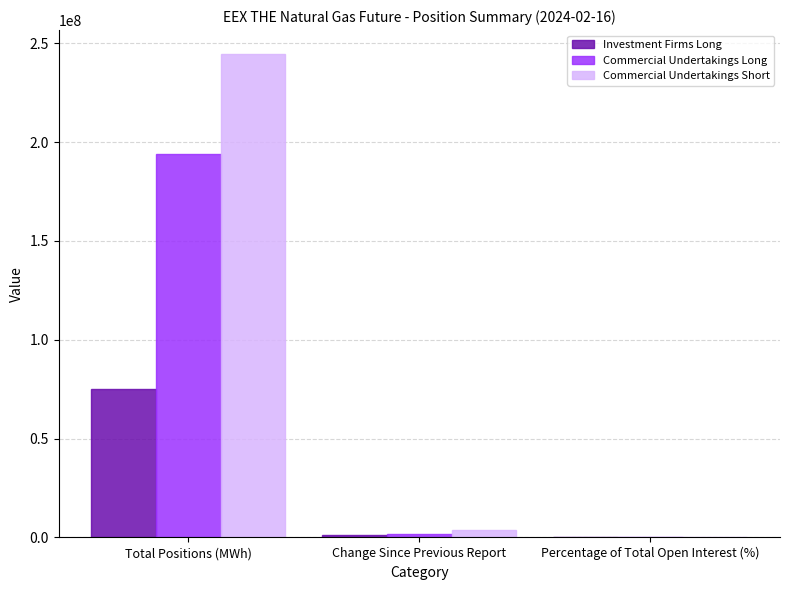

What is the total value across all series at Change Since Previous Report?

6925570.0